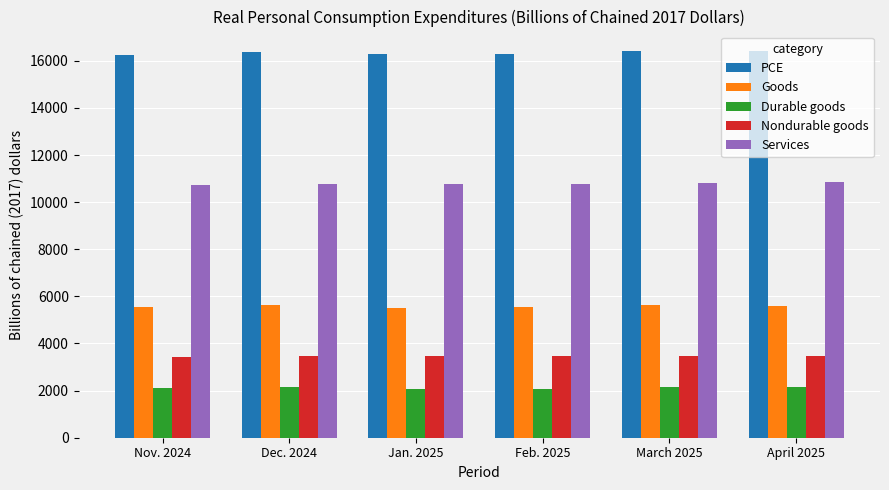

At which label does Durable goods first exceed 2135?

Dec. 2024